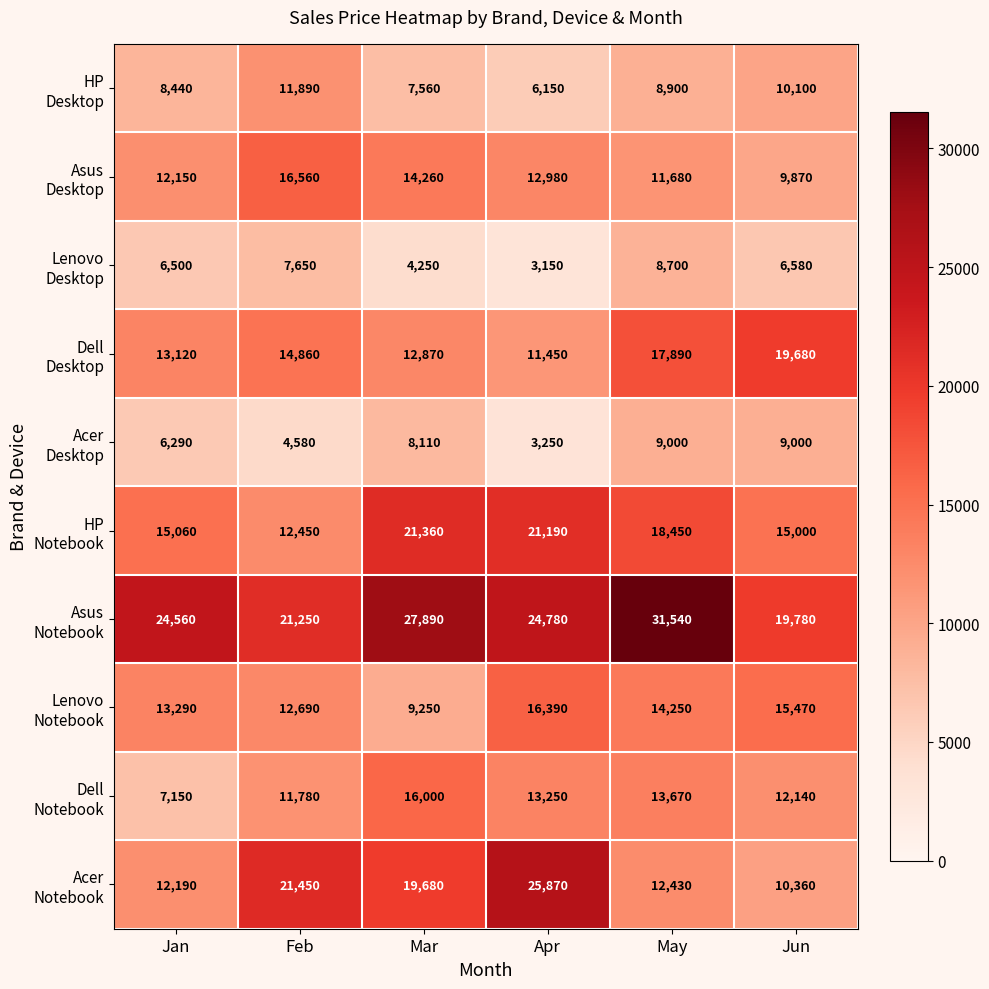

What is the difference between the highest and lowest values at Jan?

18270